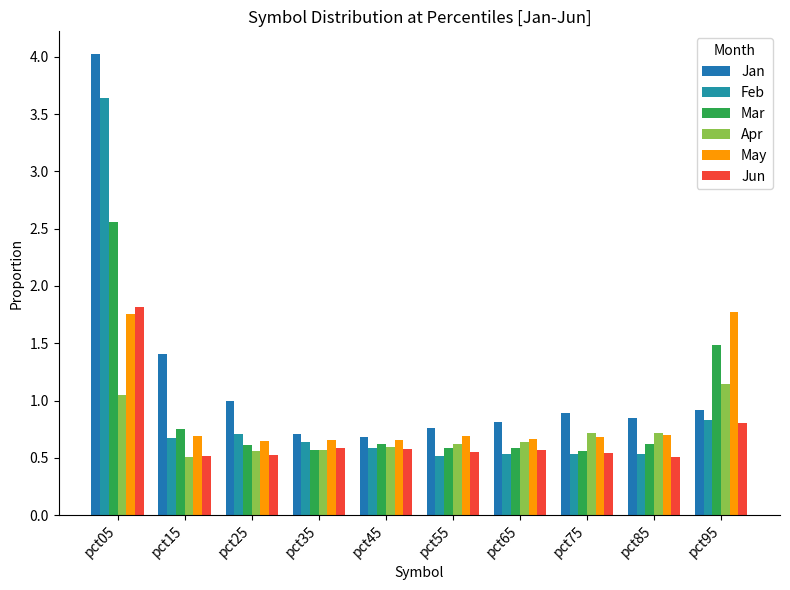

Are the bars grouped side by side (vs. stacked)?

Yes